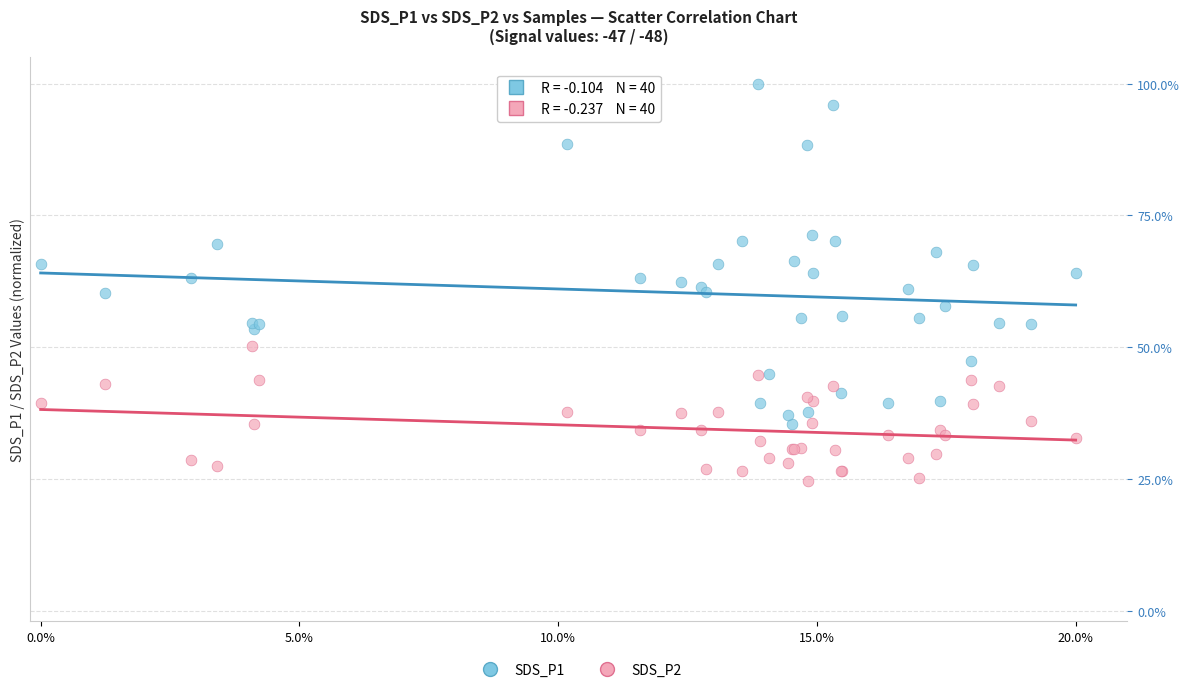

Which series has the widest spread of Y values?

SDS_P1